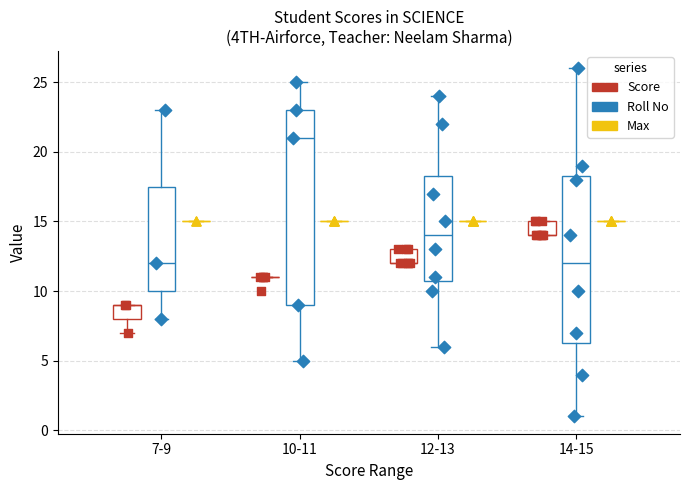

At which category is the sum across all series the highest?

10-11